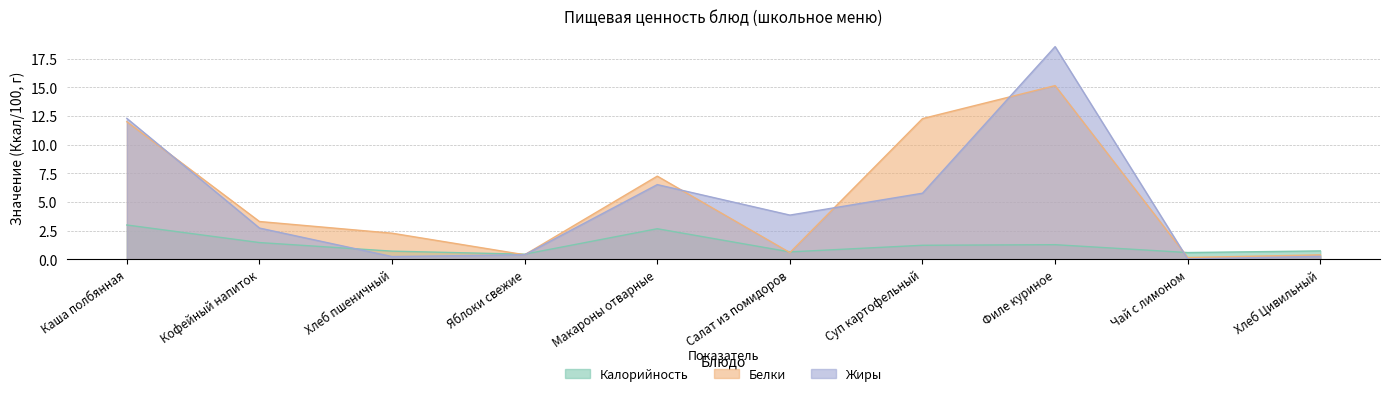

Is it true that Калорийность equals 3.0 at Каша полбянная?

True